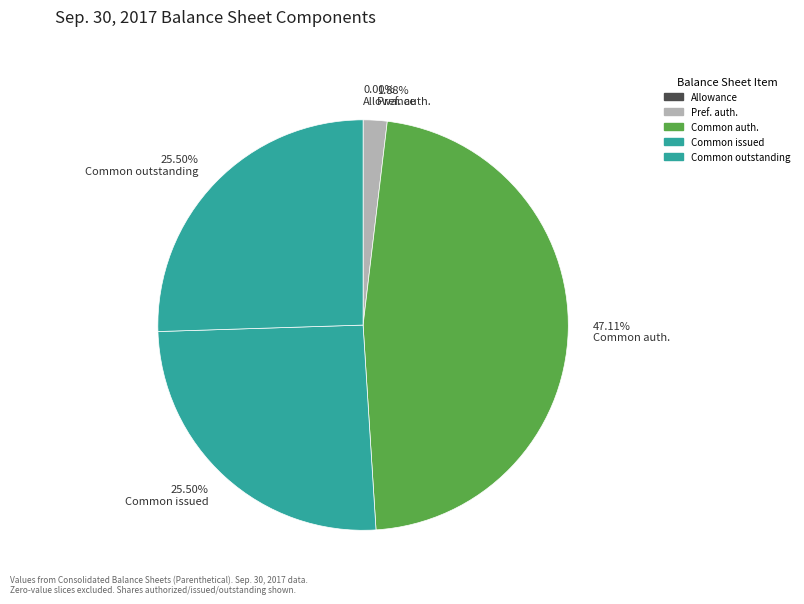

To the nearest percent, what is the difference between the largest and smallest slice percentages?

47%